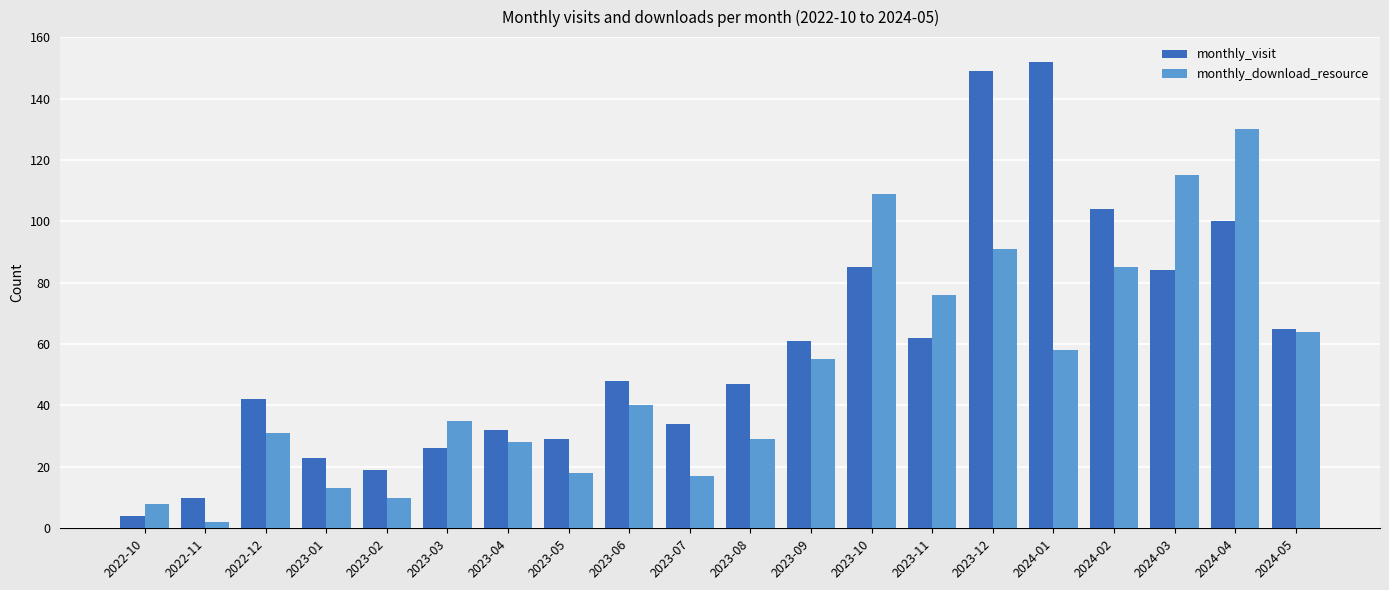

What is the sum of all monthly_visit values?

1176